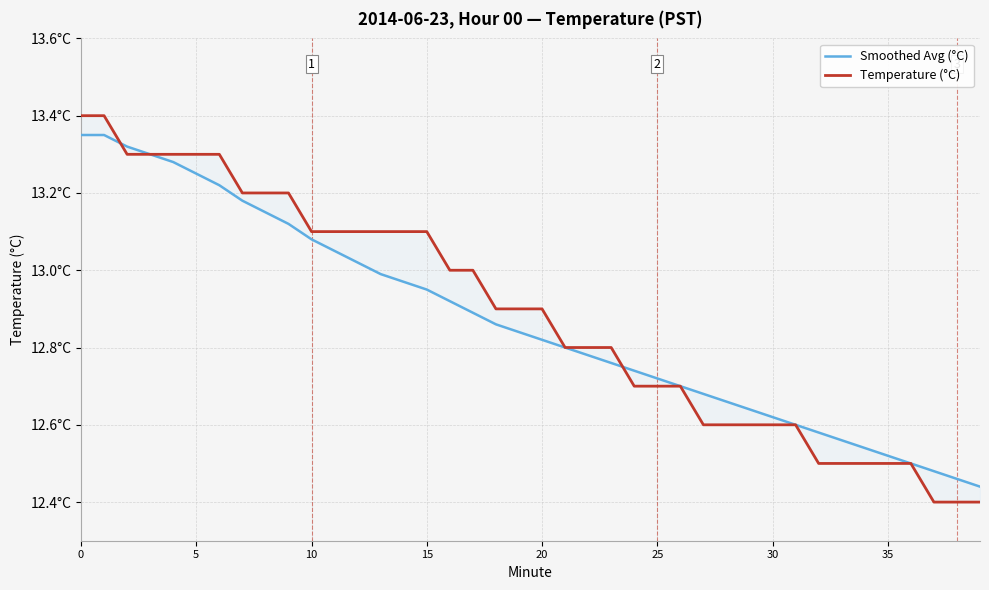

Where is Temperature (°C) nearest to the value 12?

37